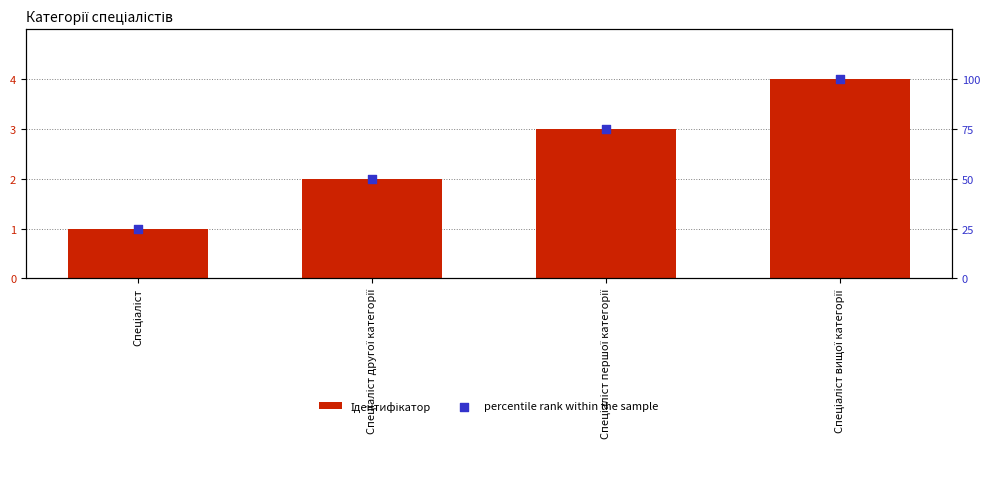

Which series has the largest total across all categories?

percentile rank within the sample